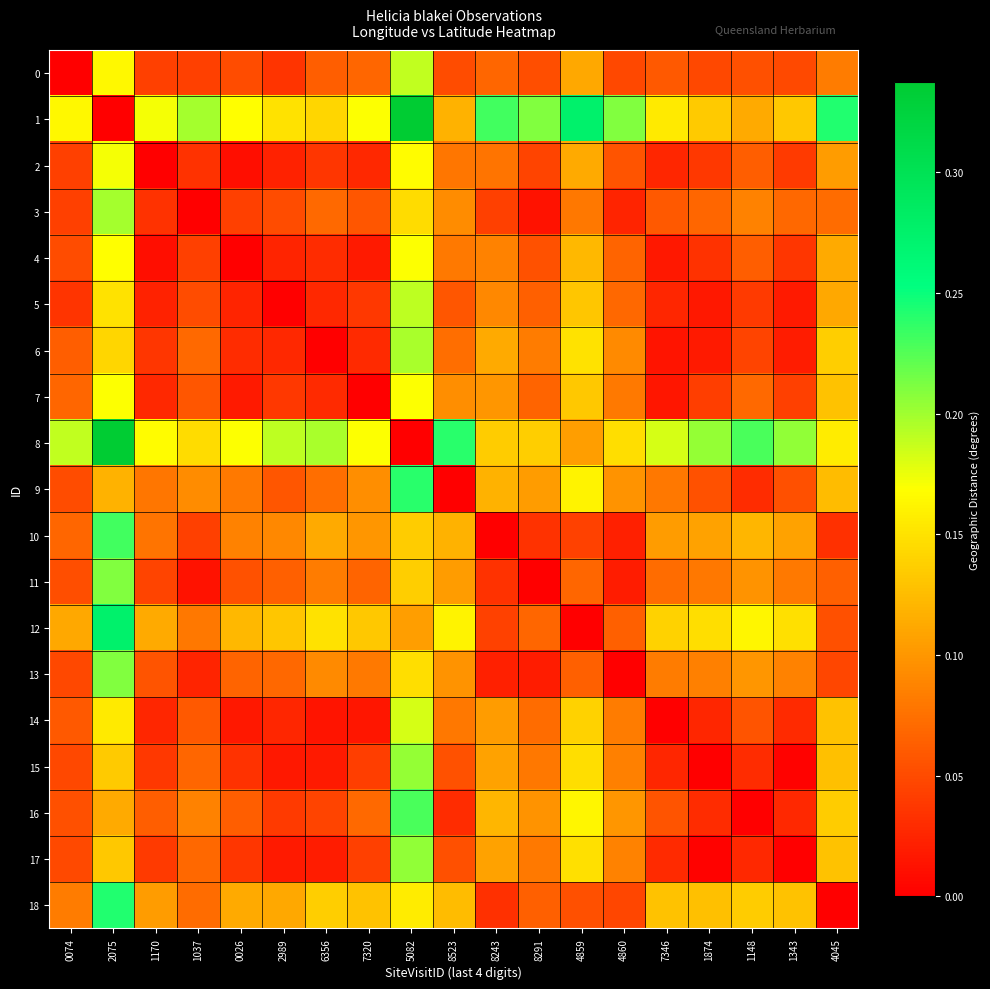

At 7320, list the series in order from smallest to largest.

7, 14, 4, 2, 6, 5, 15, 17, 3, 11, 0, 16, 13, 9, 10, 18, 12, 8, 1